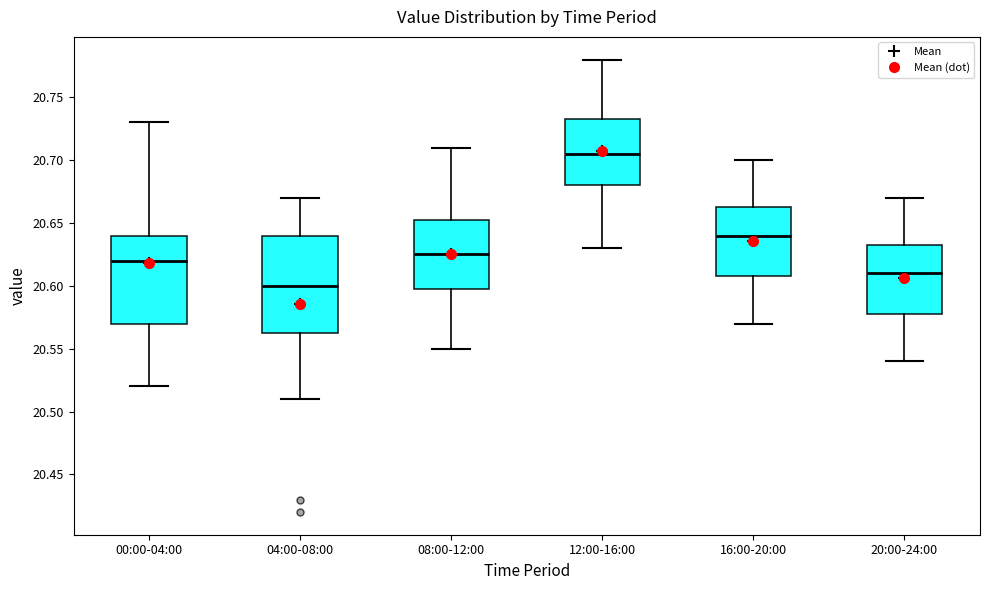

Which box is the tallest, from its lower edge to its upper edge?

04:00-08:00